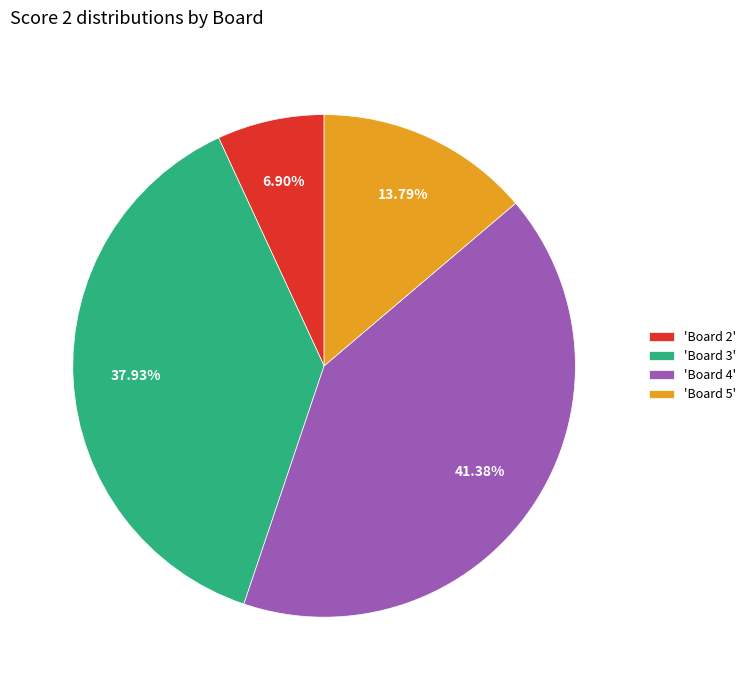

What is the ratio of the value at 'Board 2' to the value at 'Board 5'?

0.5